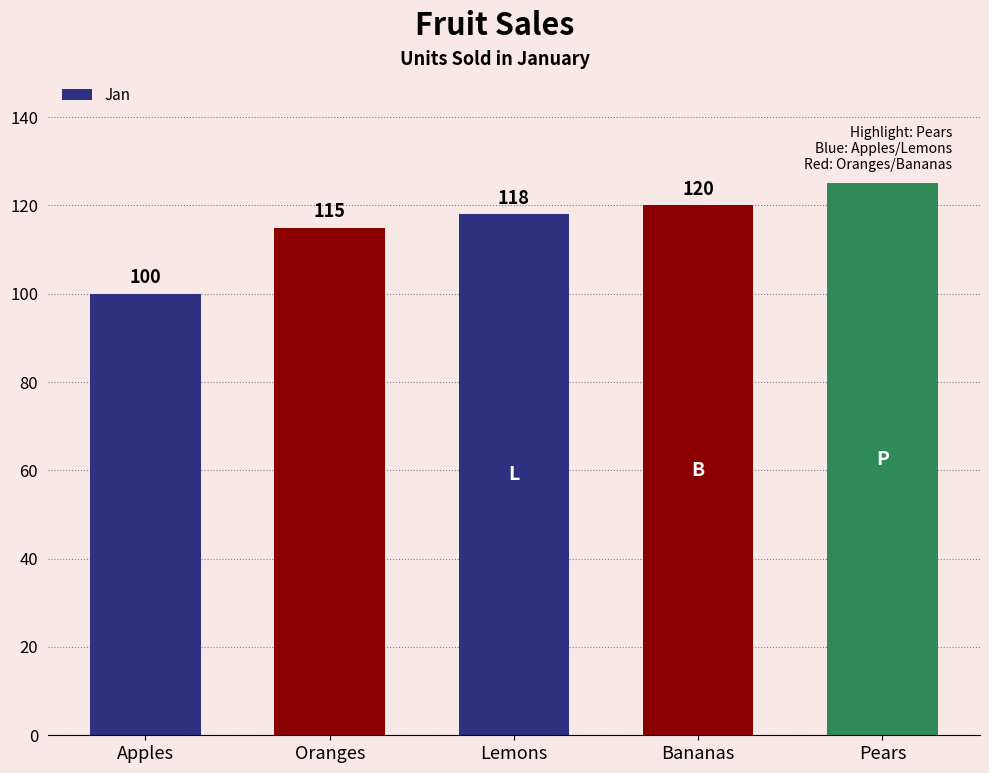

List the labels in order of value, largest first.

Pears, Bananas, Lemons, Oranges, Apples